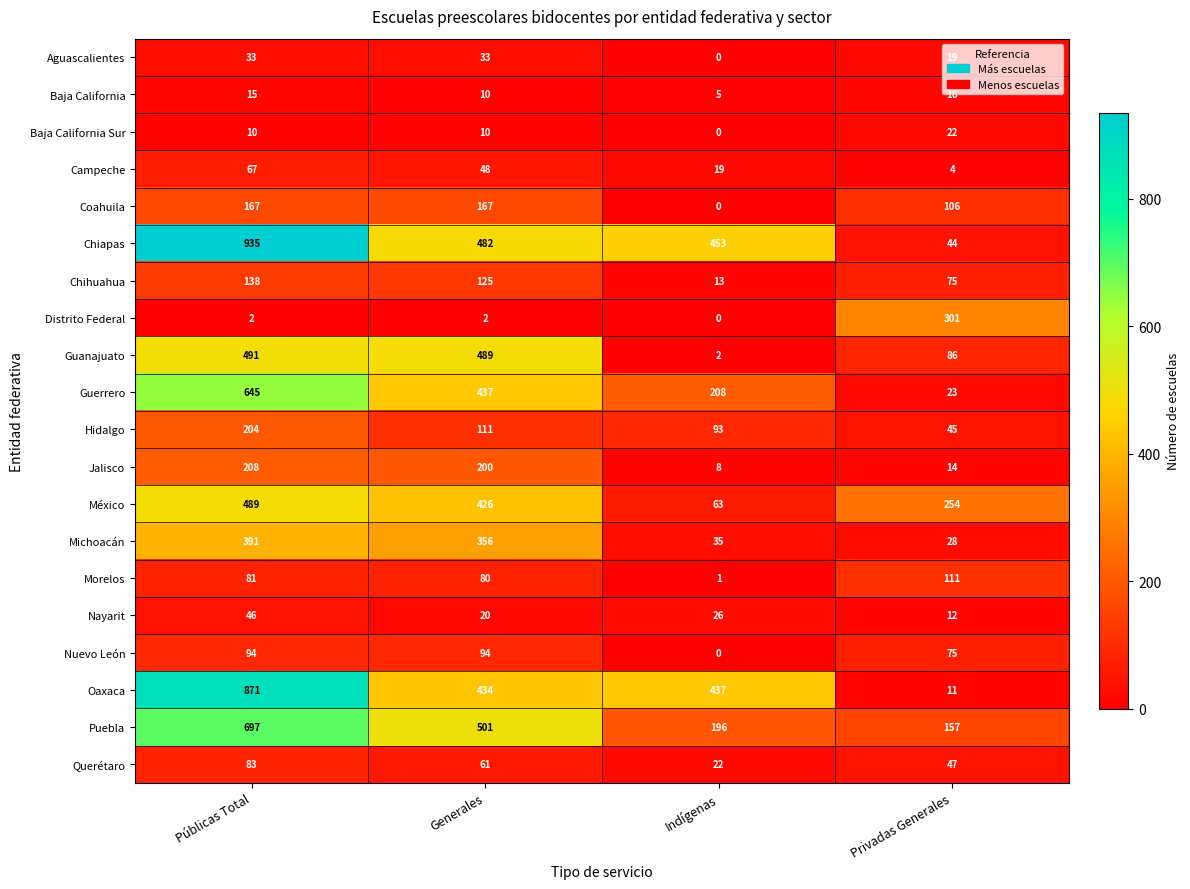

True or false: Distrito Federal has a value of 1 at Públicas Total.

False